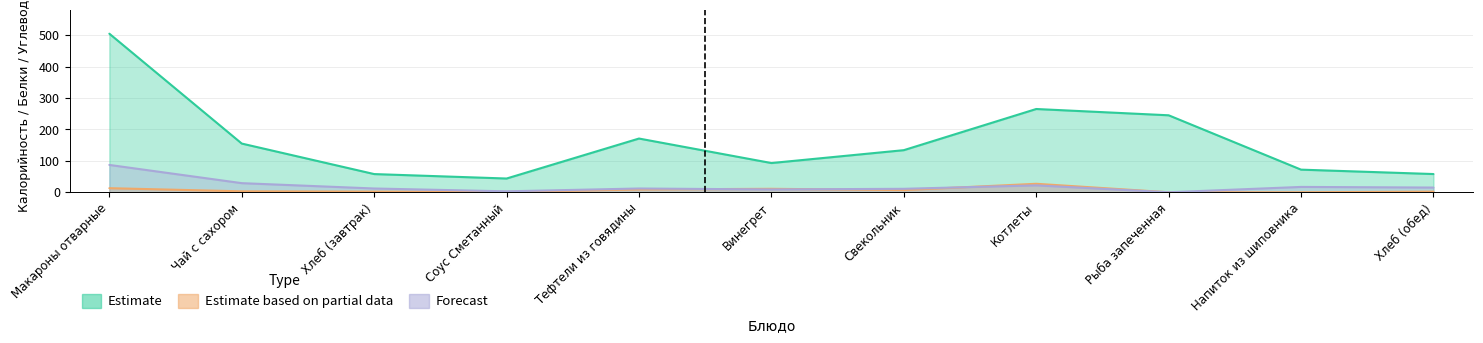

How many interior local peaks does the Estimate series have?

2